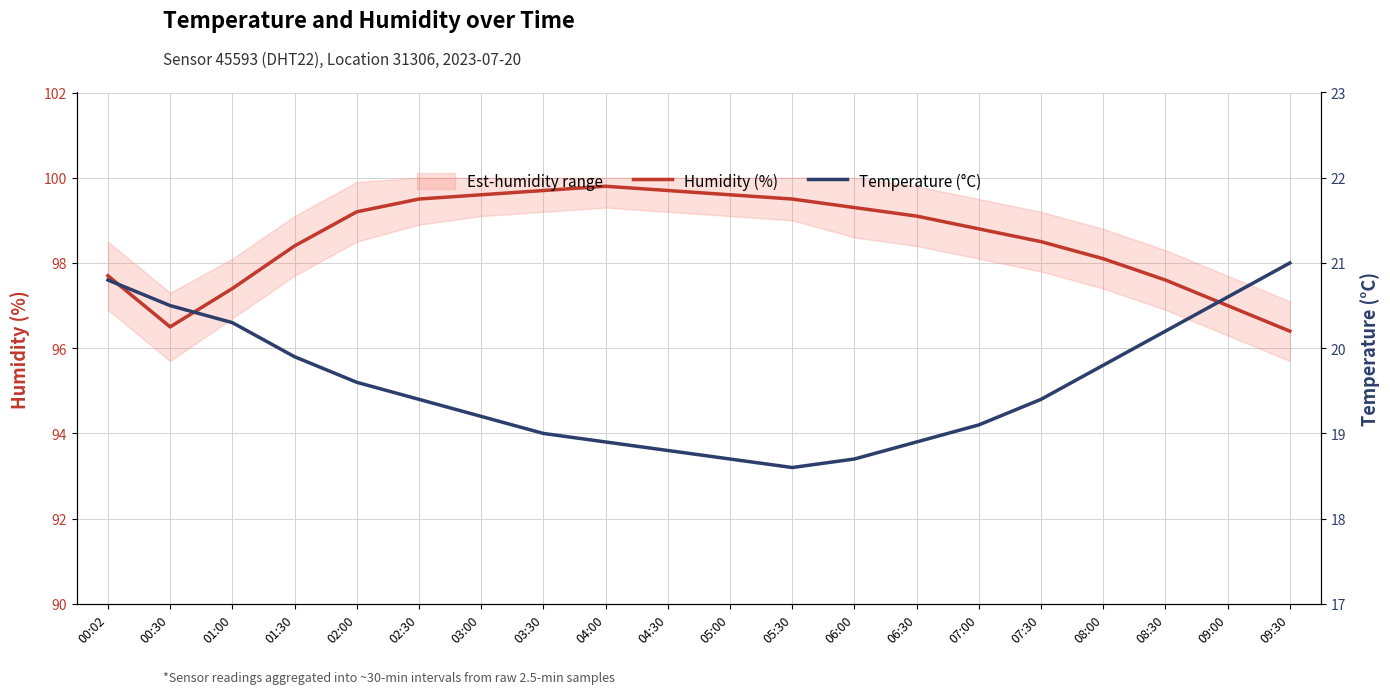

True or false: Temperature (°C) and Humidity (%) intersect in this chart.

False